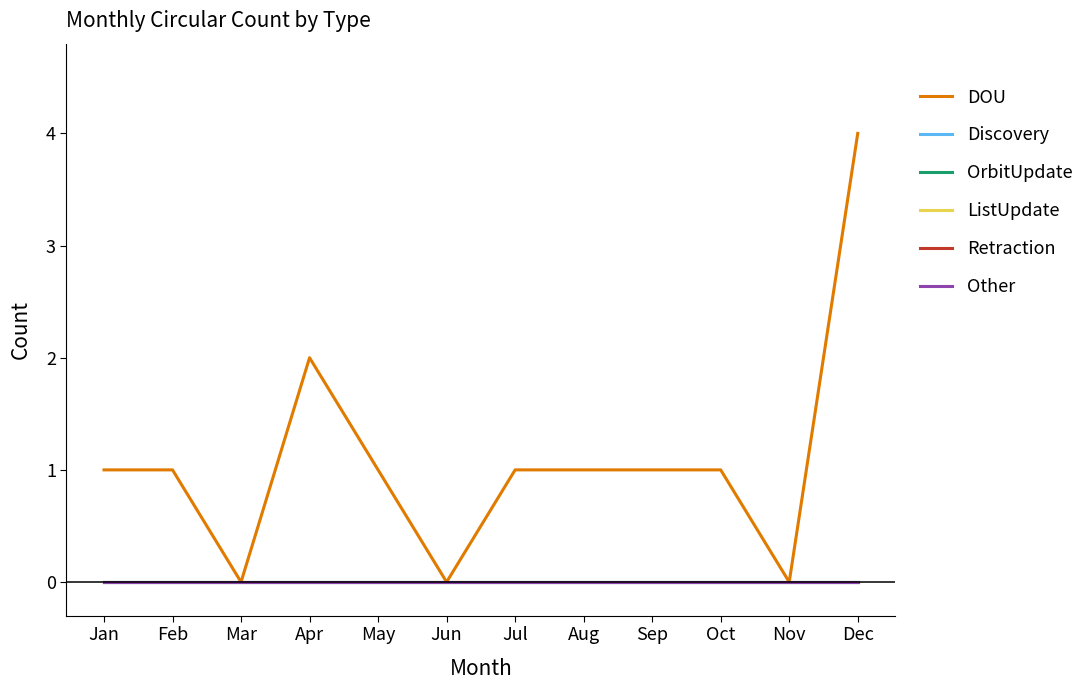

True or false: ListUpdate and DOU cross at least once.

False